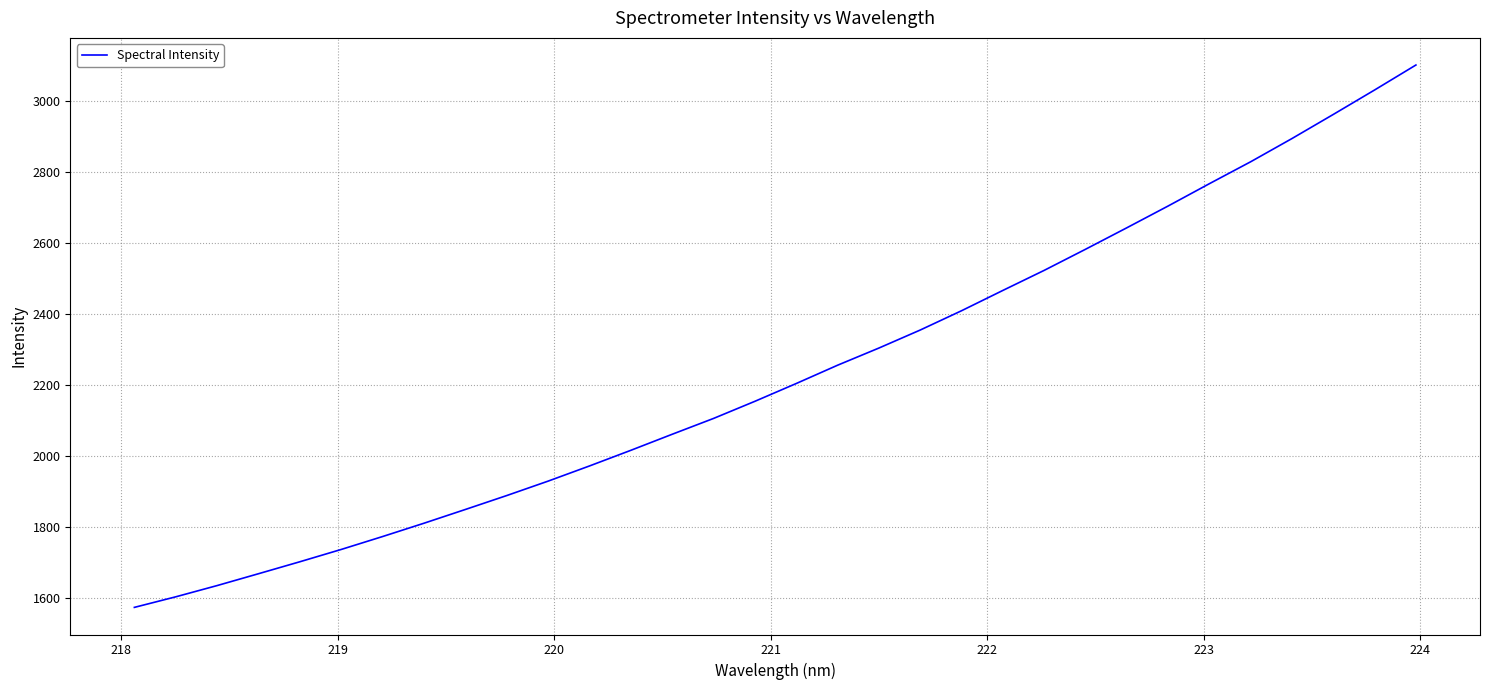

What is the smallest value displayed?

1574.6